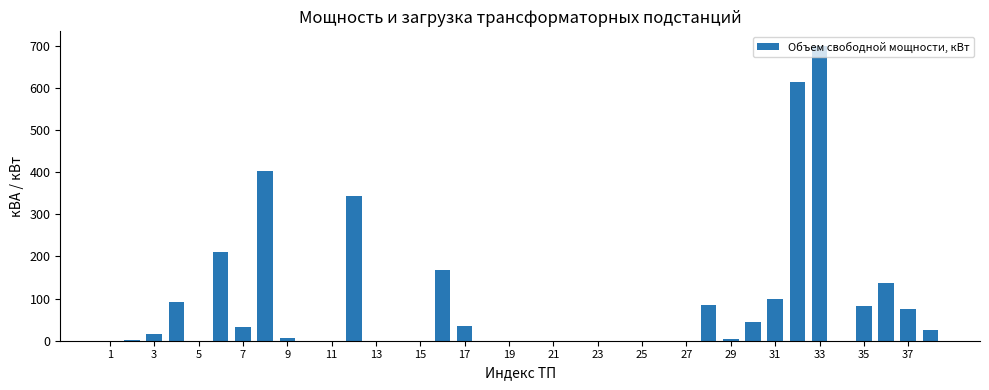

What is the sum of all values?

3175.4